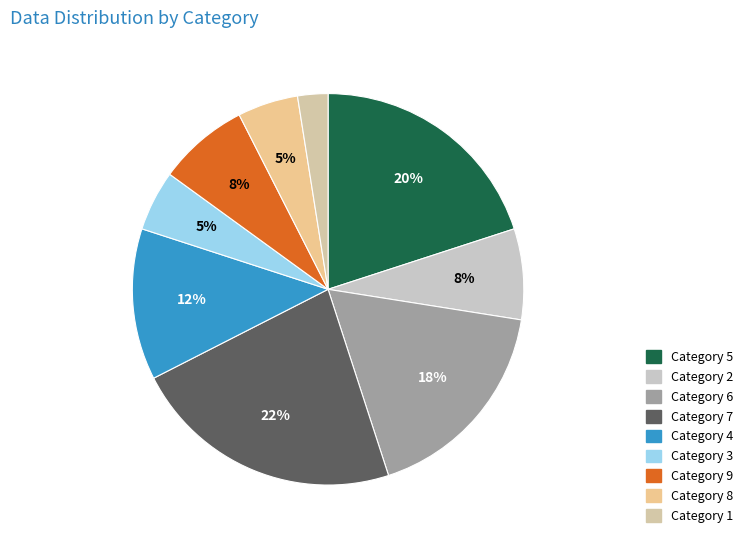

Is there any slice that represents more than half of the pie?

No